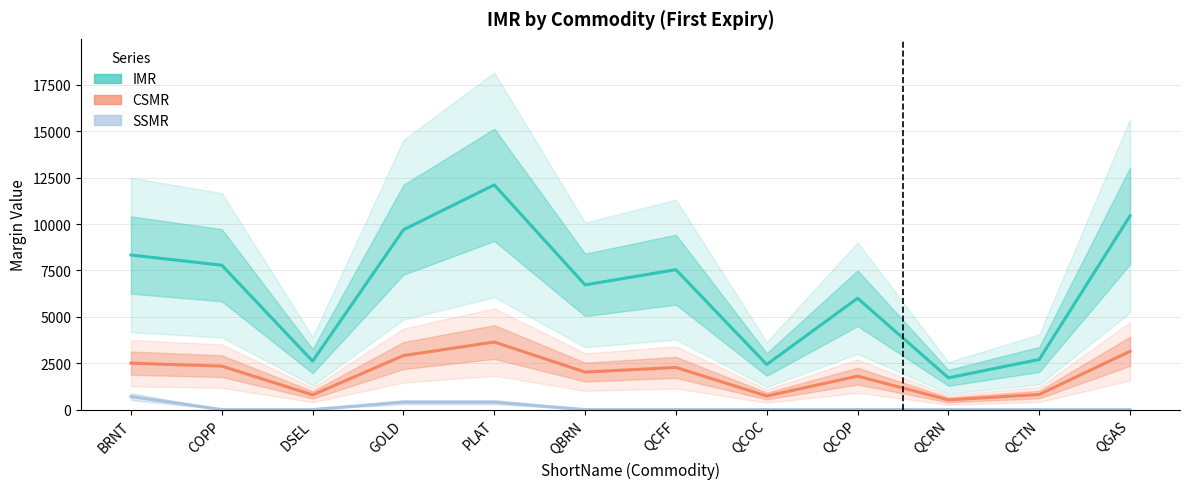

At DSEL, list the series in order from largest to smallest.

IMR, CSMR, SSMR